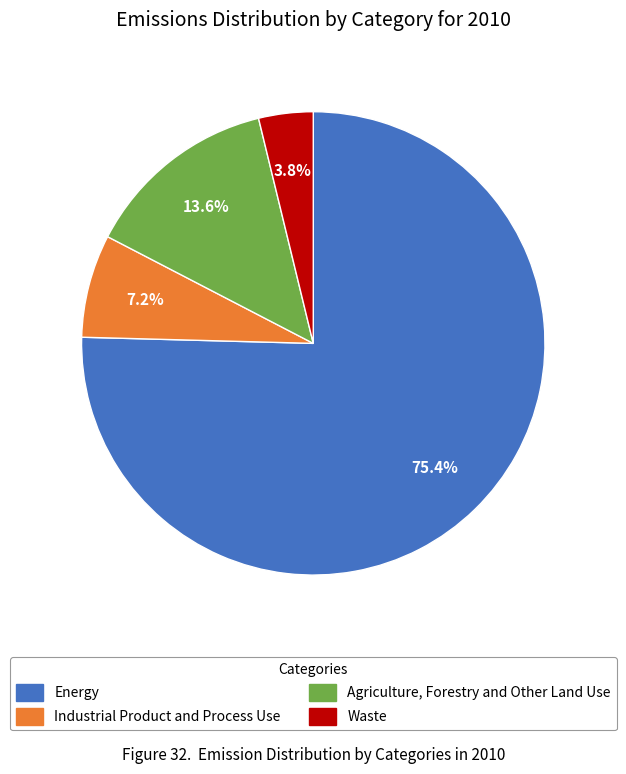

How many segments does this pie chart have?

4